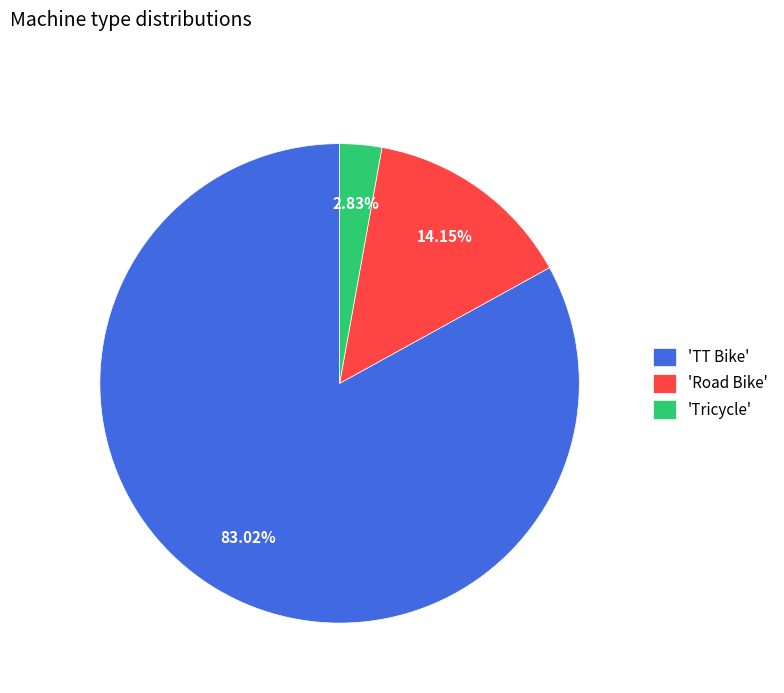

Is the sum of 'Tricycle' and 'Road Bike' greater than half?

No